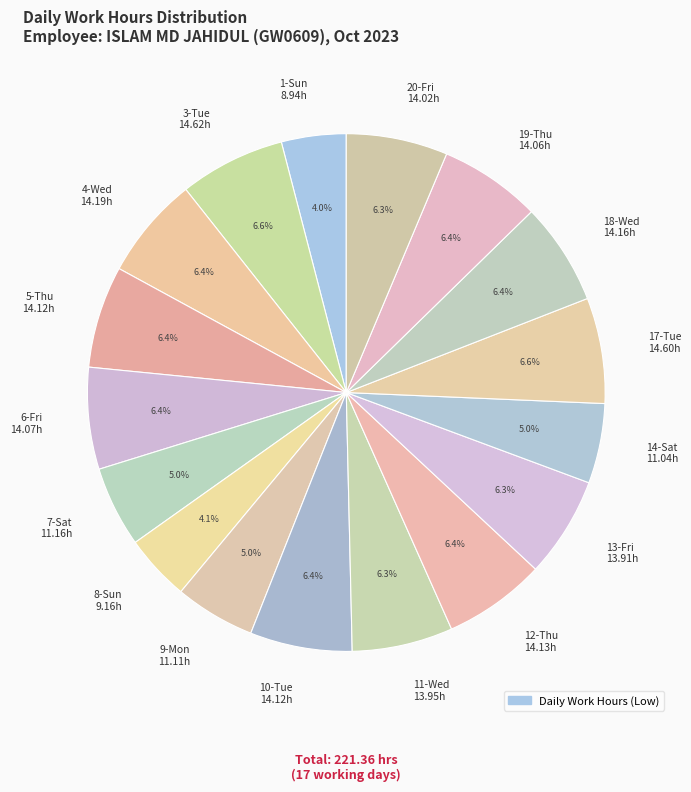

The 4-Wed slice represents 1% of the pie. True or false?

False